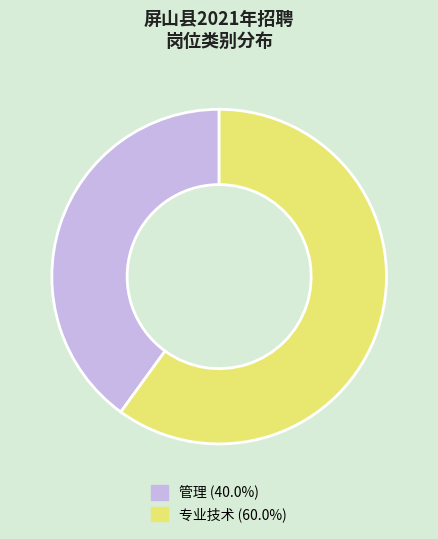

How many segments does this pie chart have?

2